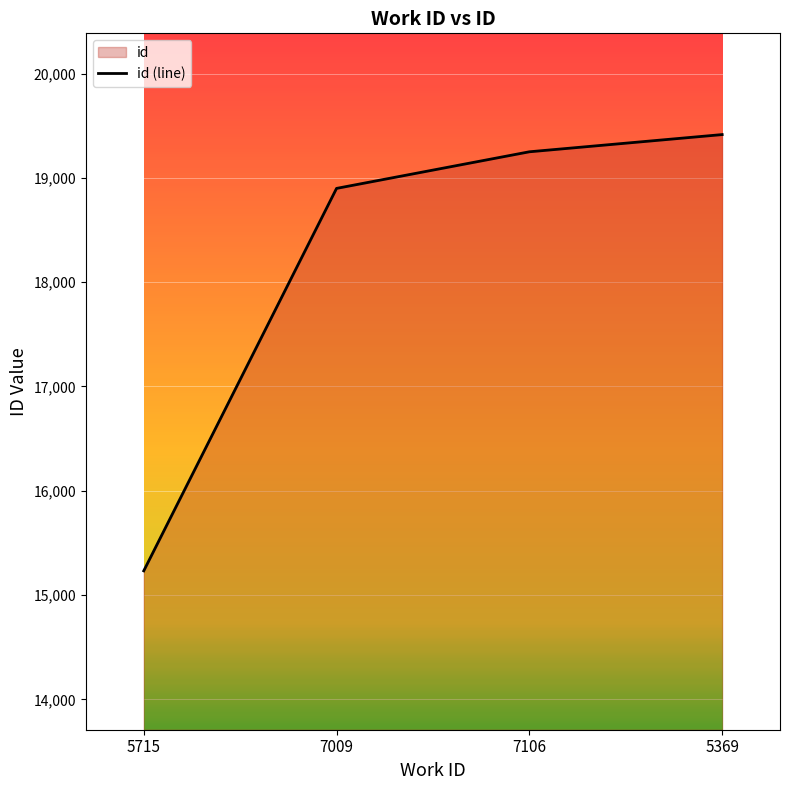

What is the sum of all values?

72796